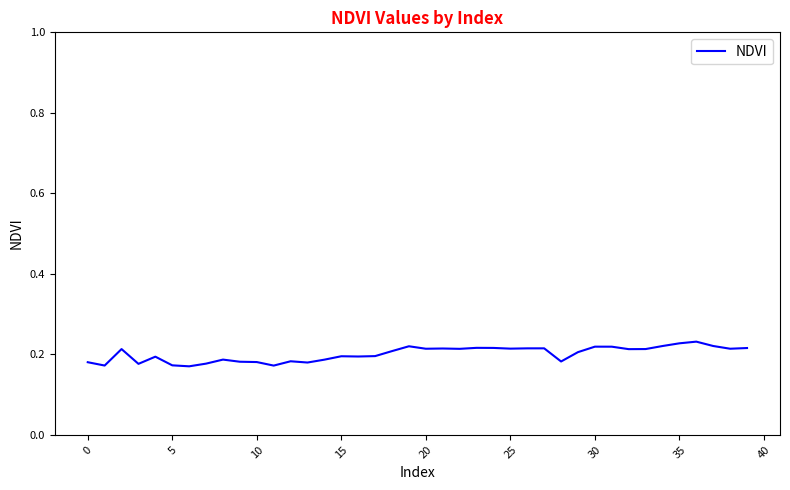

Does the chart display data point markers on the line(s)?

No